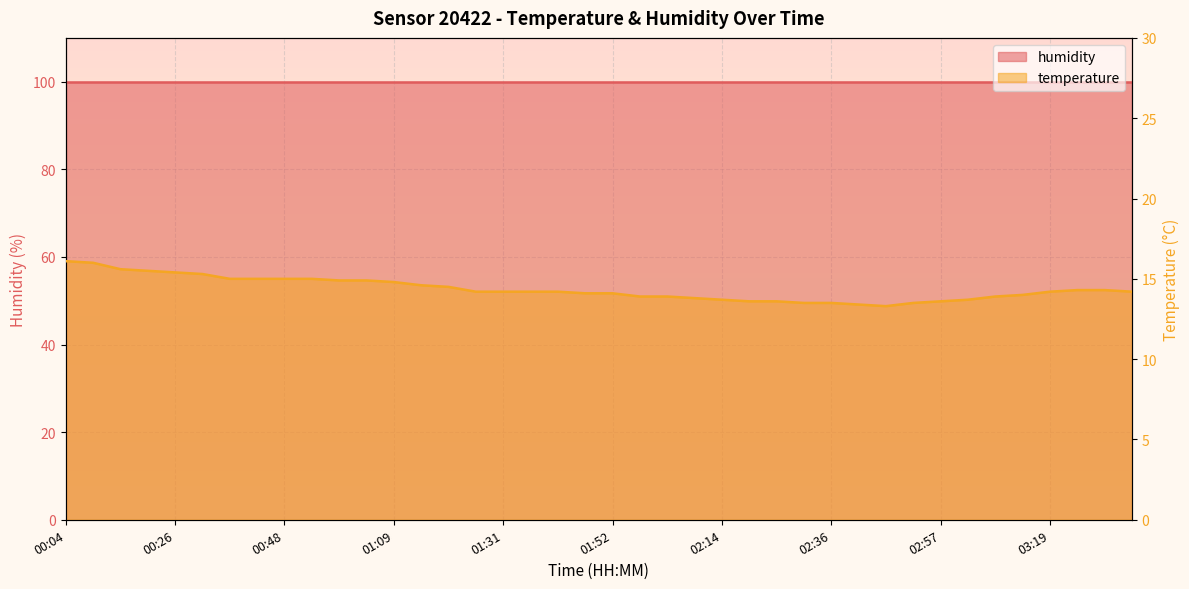

Which has a higher value, 01:15 or 01:25?

01:15